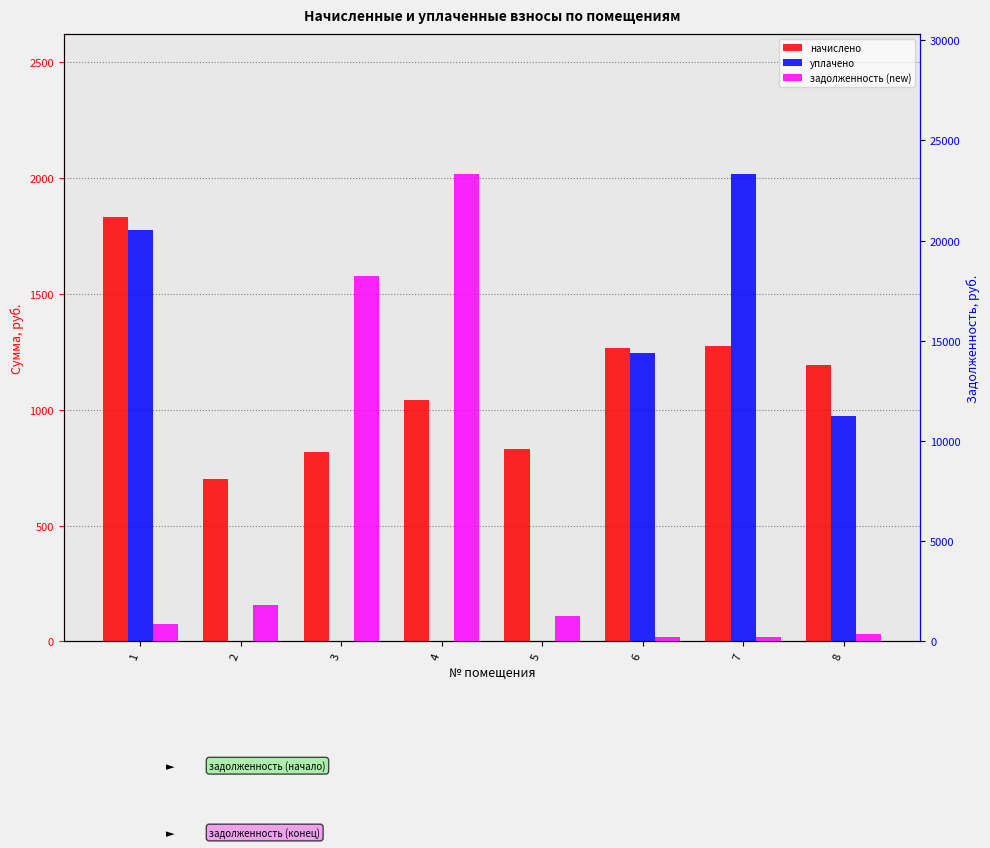

How many bars are there in total?

24